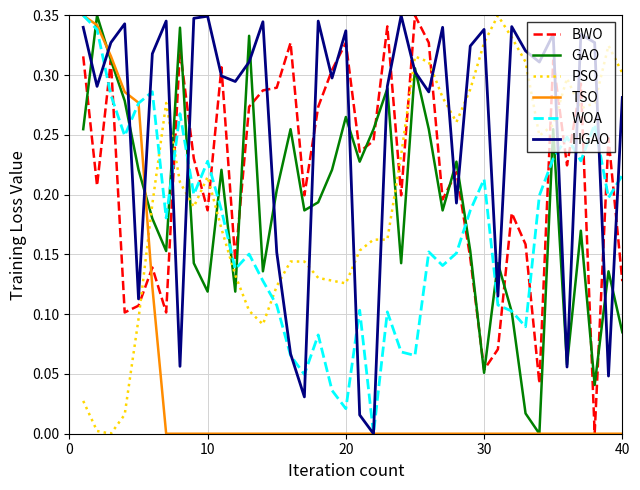

Which series has the largest total across all categories?

HGAO